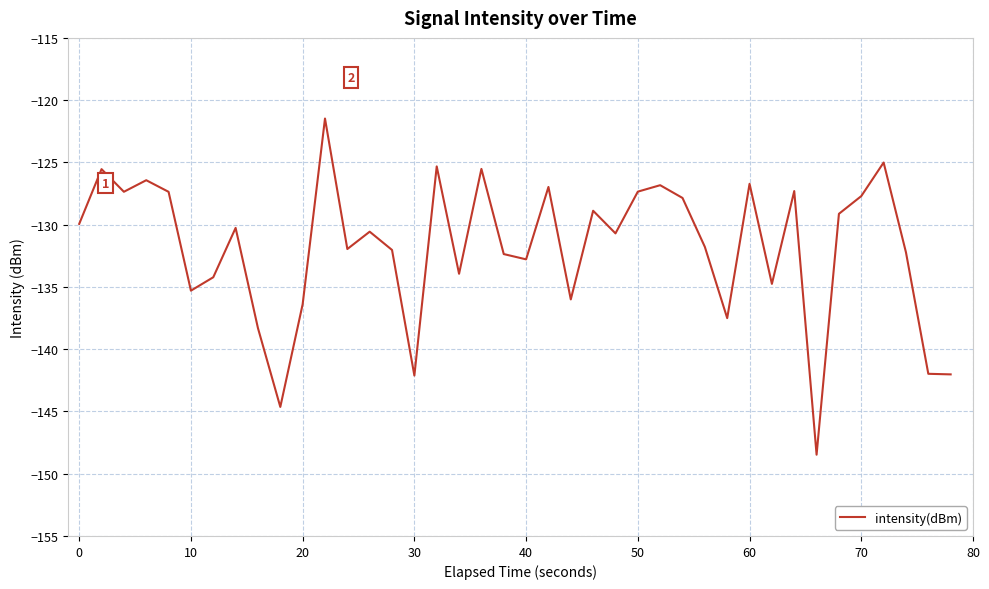

What is the smallest value displayed?

-148.5